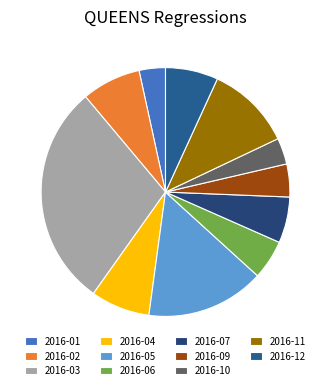

To the nearest percent, what is the combined percentage of 2016-06 and 2016-03?

34%